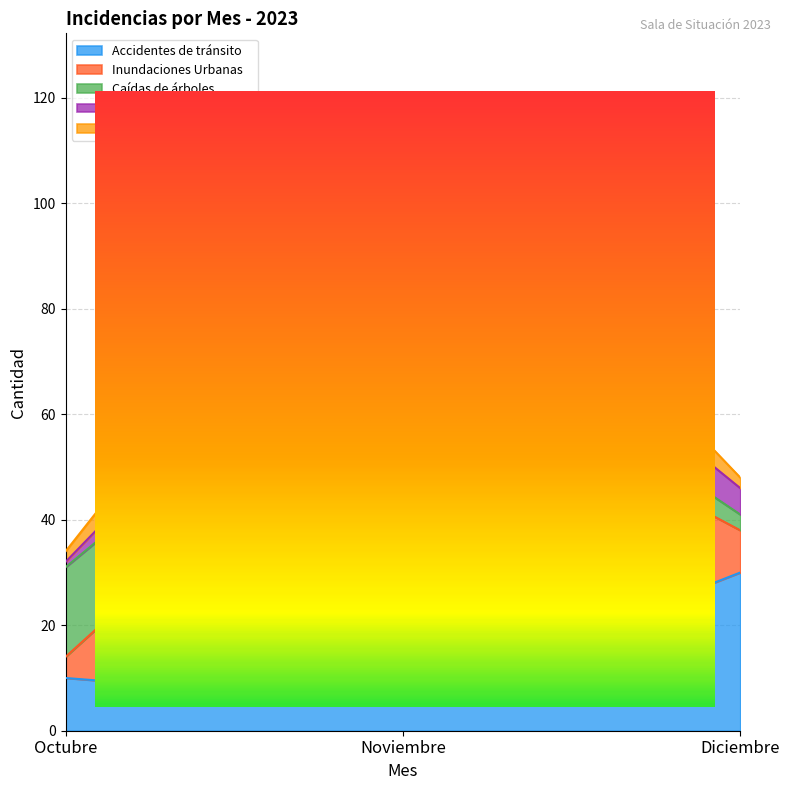

What is the label of the 2nd point from the left?

Noviembre